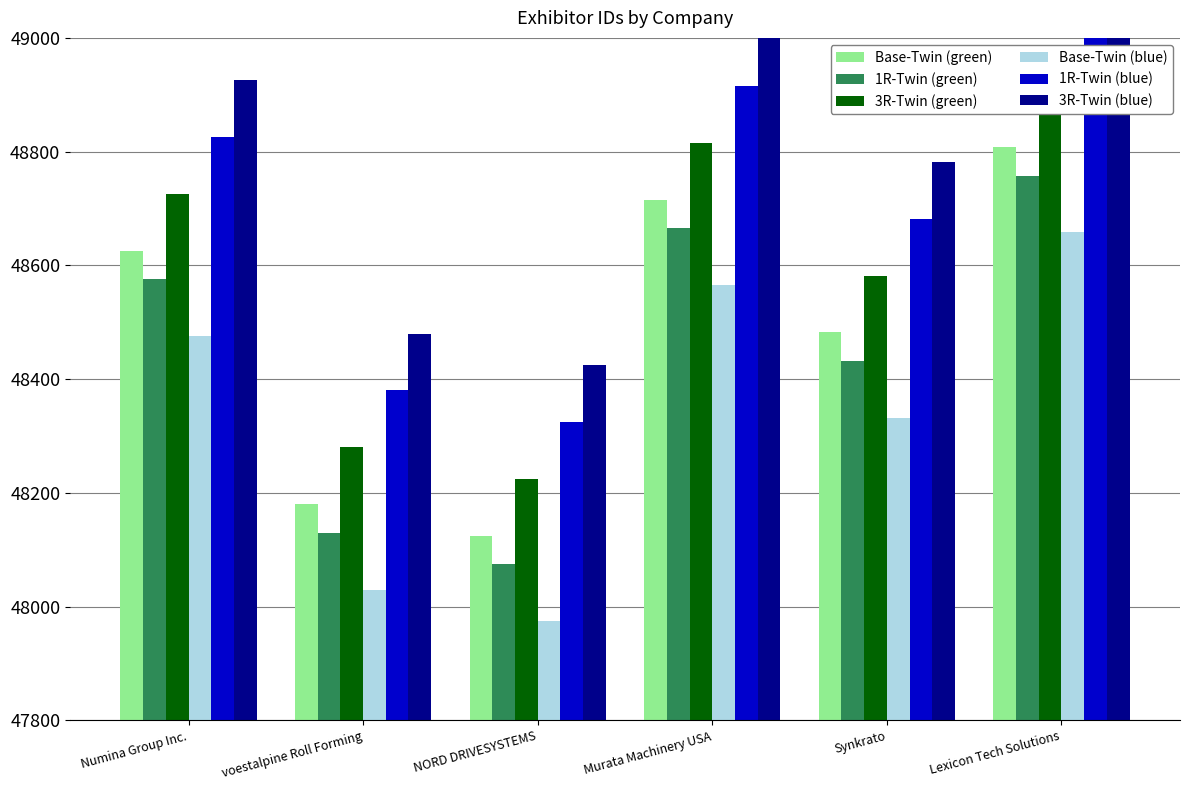

Which category has the lowest value in the 3R-Twin (green) series?

NORD DRIVESYSTEMS